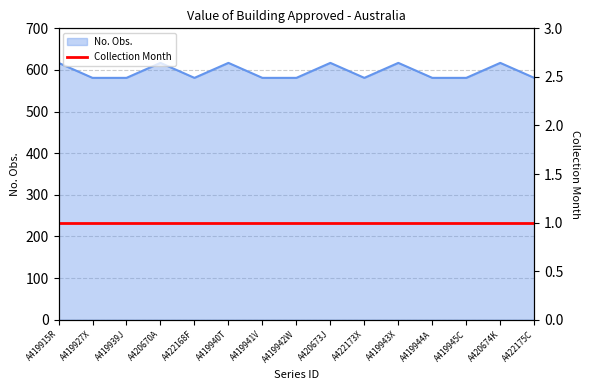

Where is the data nearest to the value 599?

A419915R